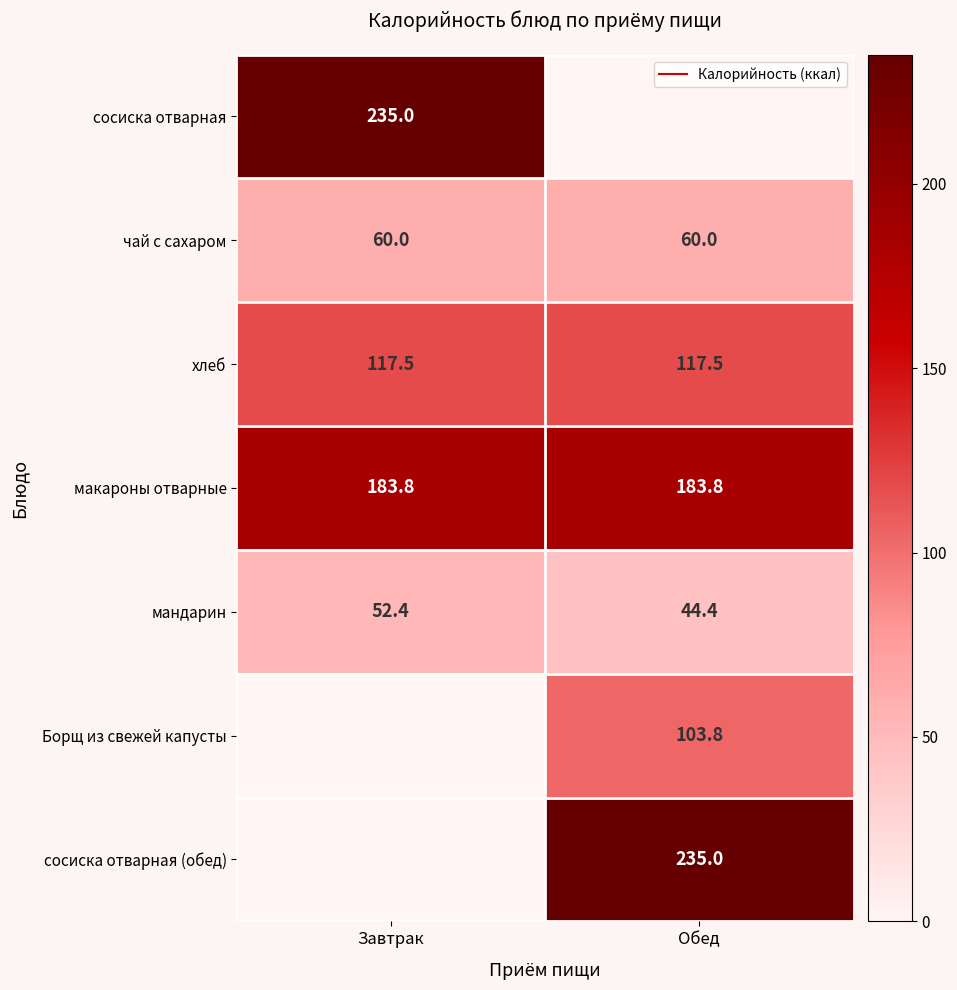

Is it true that макароны отварные equals 244.1 at Обед?

False